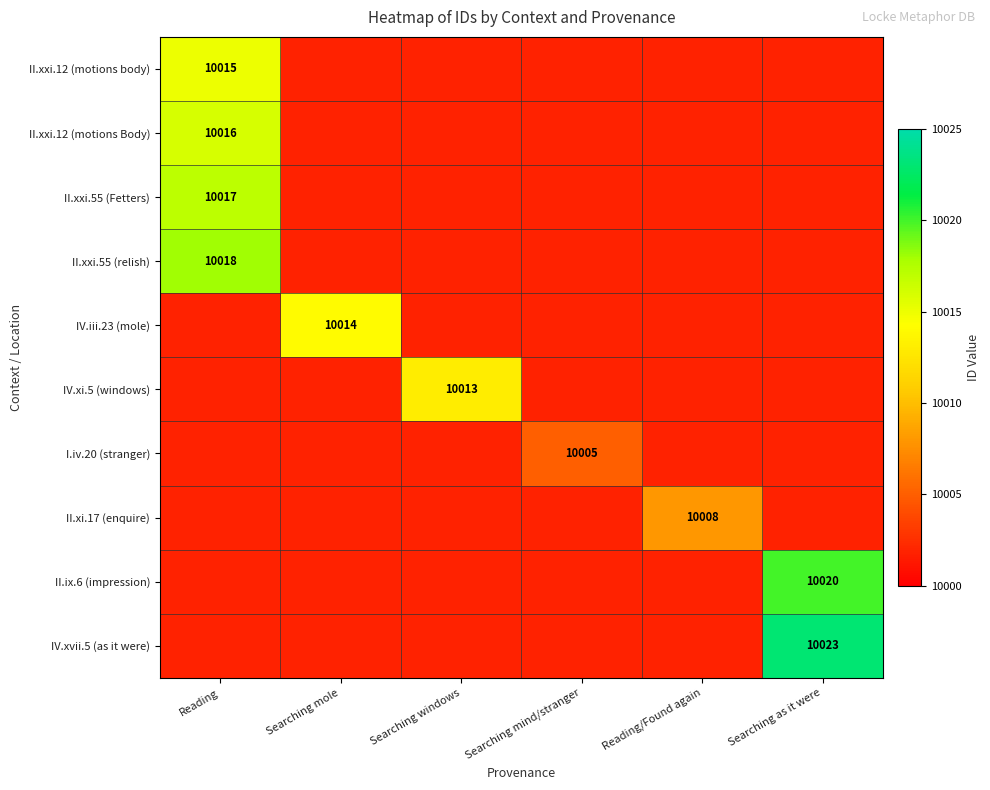

True or false: IV.iii.23 (mole) has a value of 16985 at Searching mole.

False